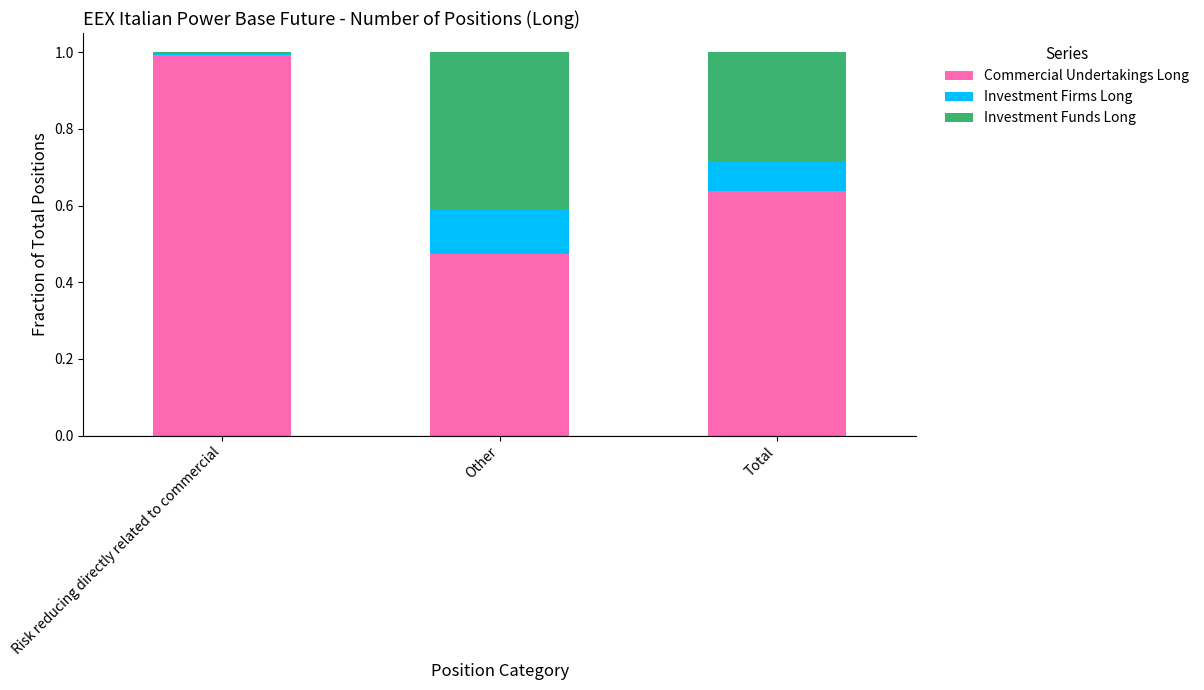

The Commercial Undertakings Long series shows 1.0 at Risk reducing directly related to commercial. True or false?

True